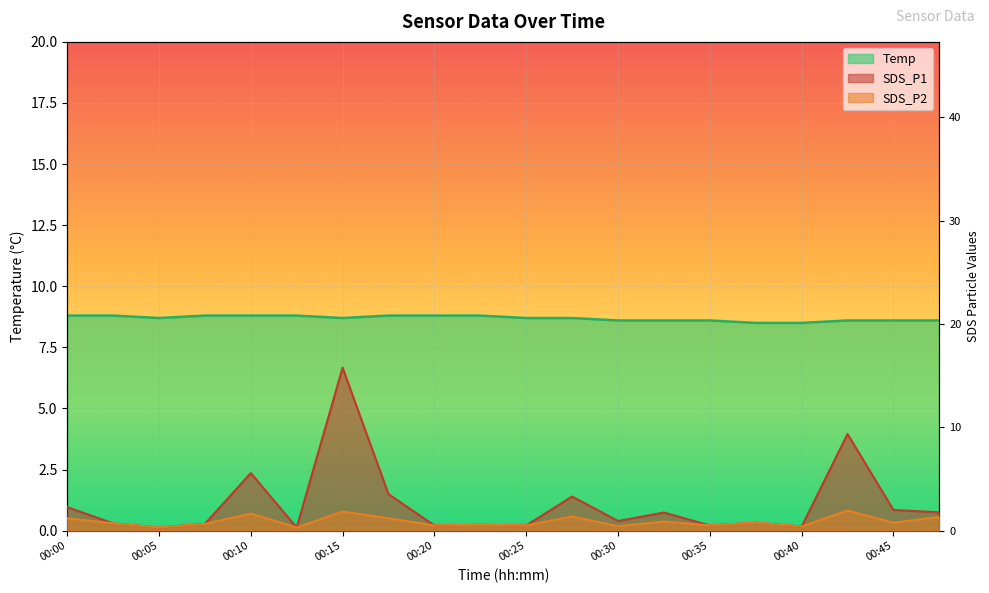

What is the maximum value for SDS_P2?

1.9